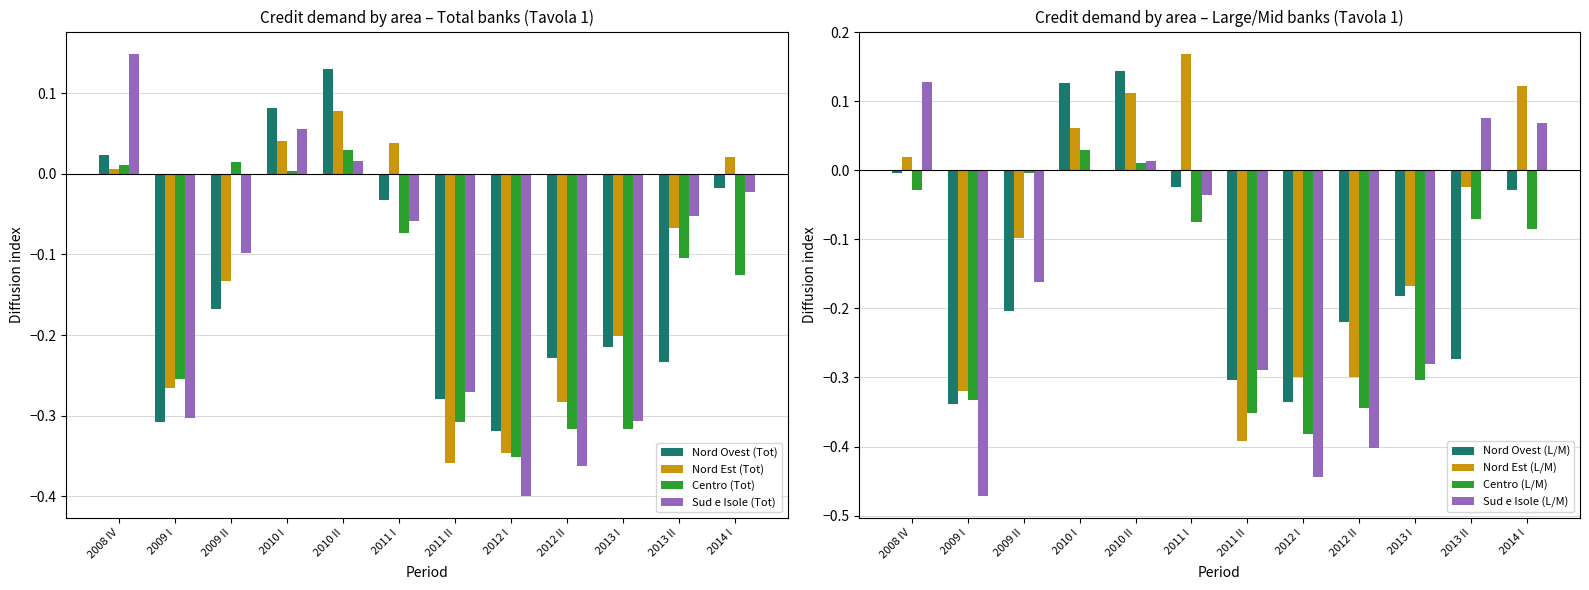

Which series changed the most between 2012 II and 2013 I?

Nord Est (Tot)